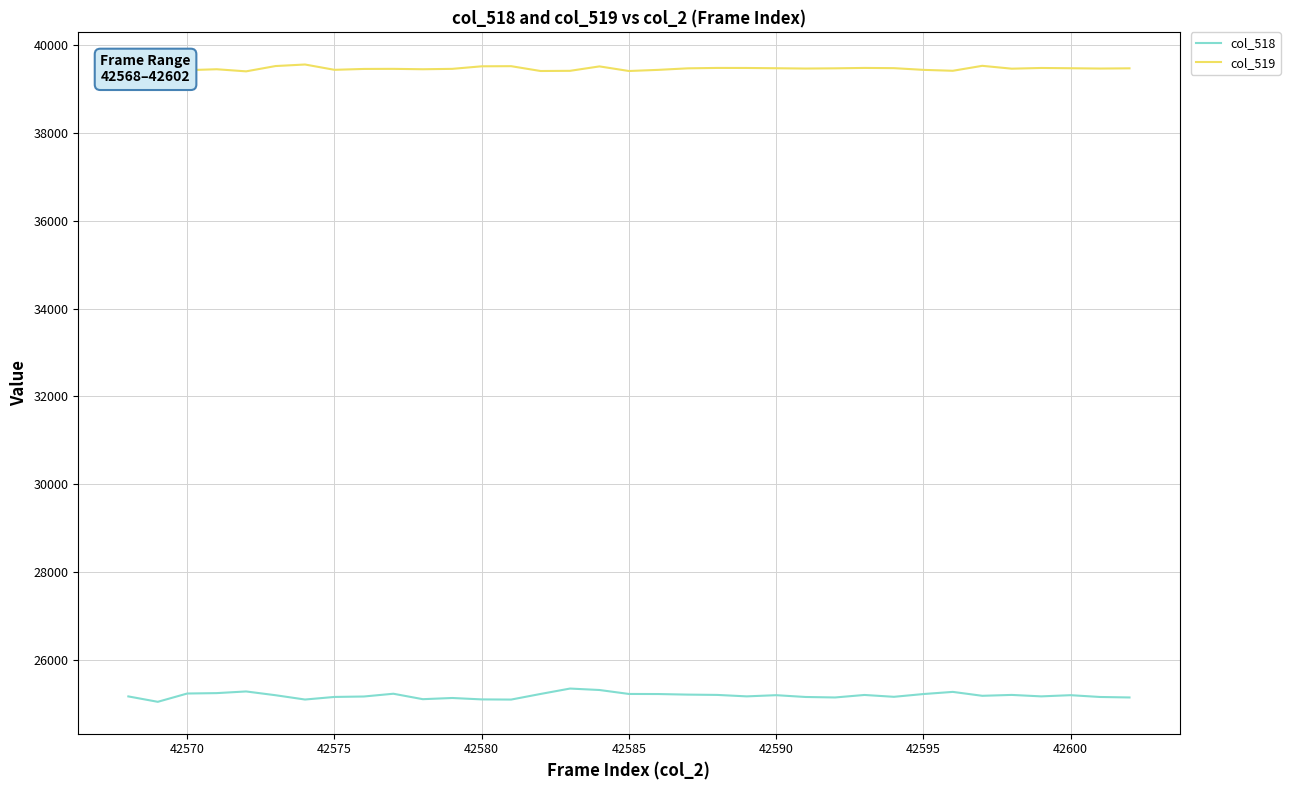

What is the lowest value of the col_518 series?

25043